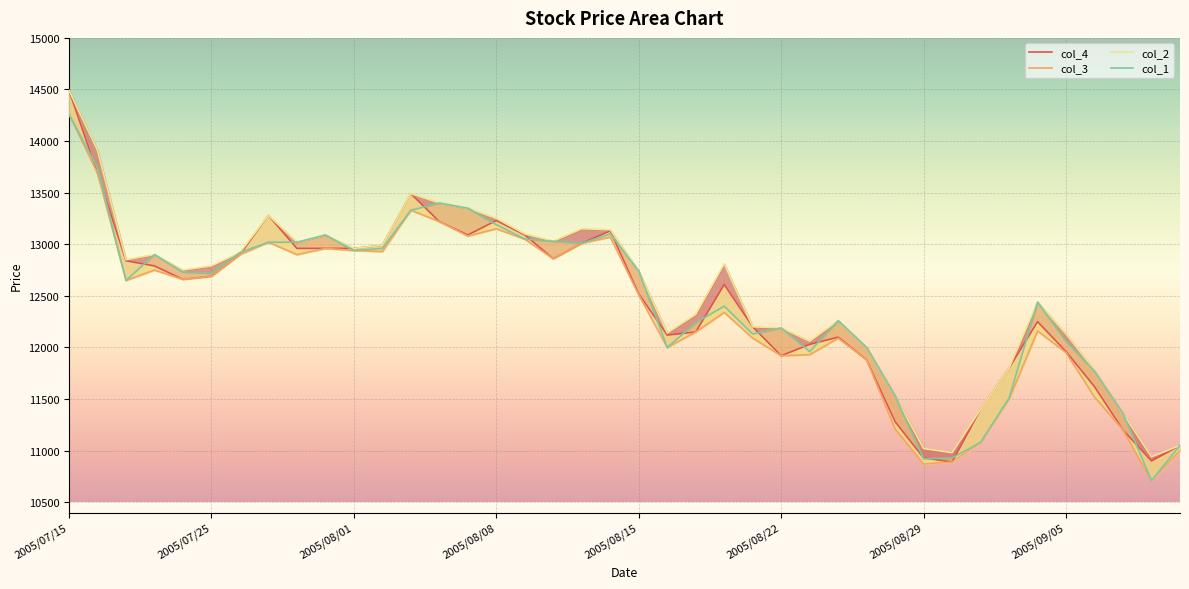

The col_4 series shows 12250 at 2005/09/02. True or false?

True